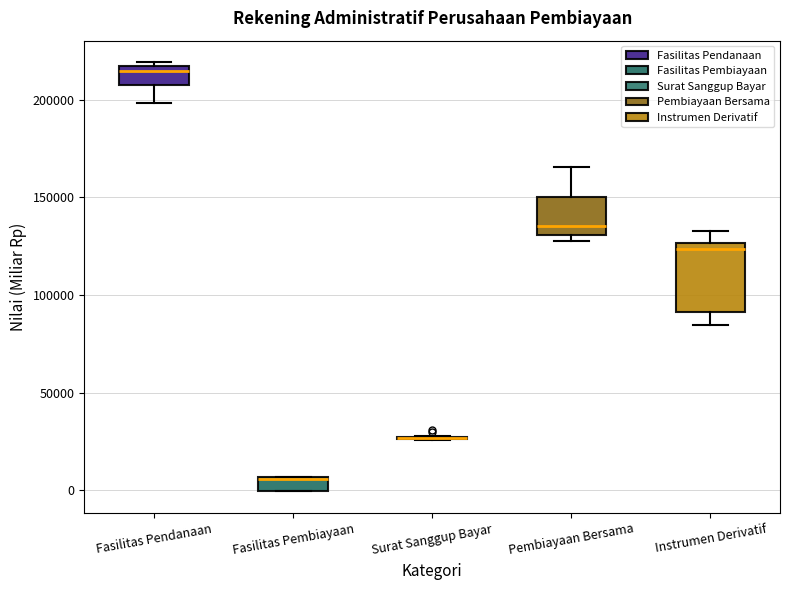

Comparing the boxes themselves (not the whiskers), which one is the tallest?

Instrumen Derivatif